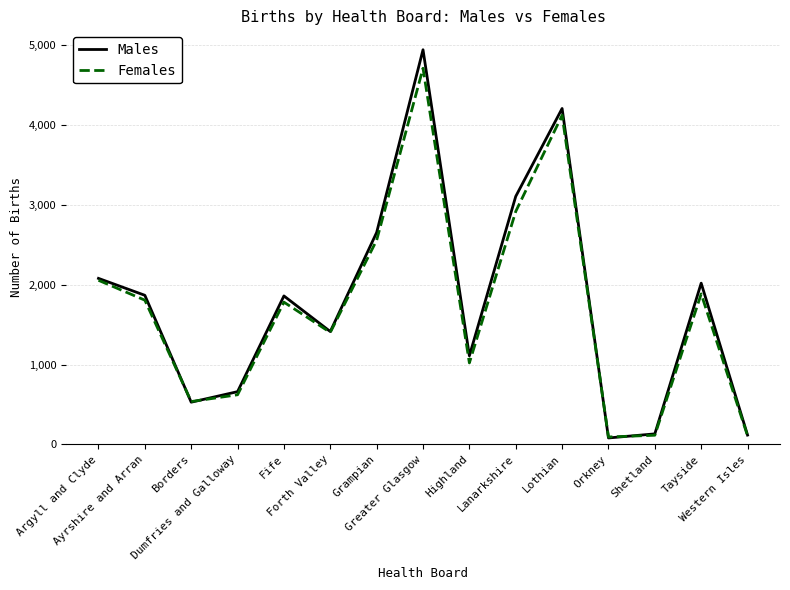

Which series has the largest range (max minus min)?

Males